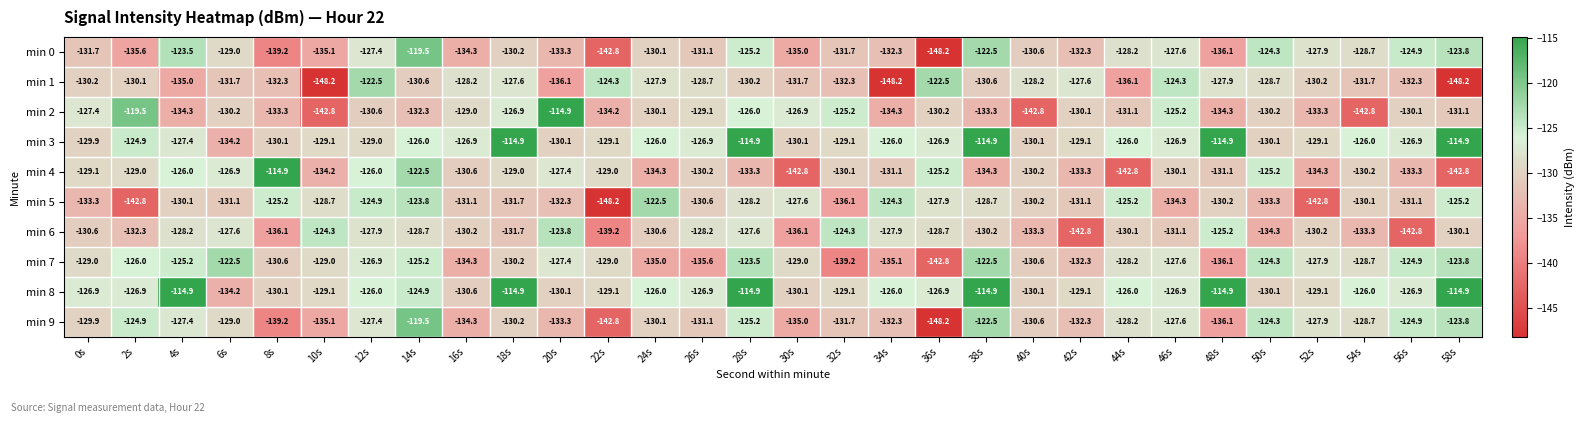

What is the greatest value displayed?

-114.9